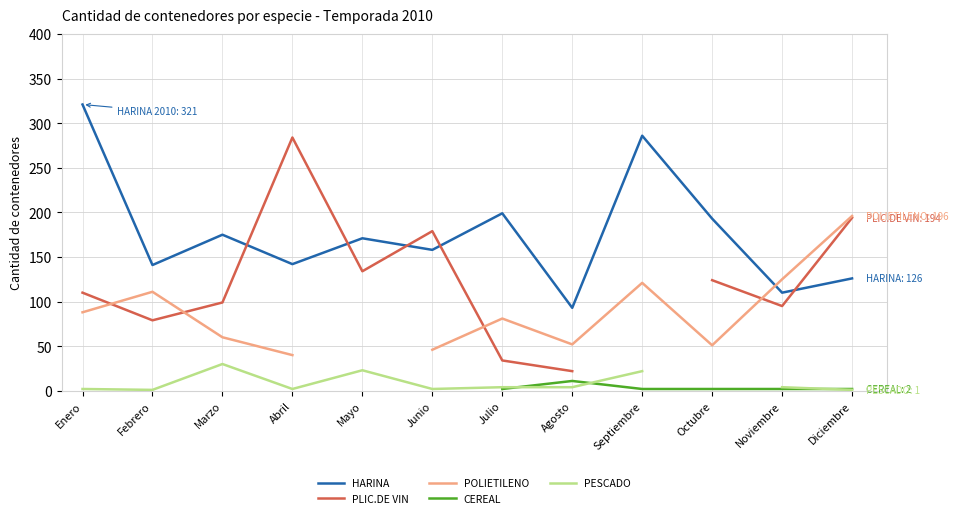

The value of PLIC.DE VIN at Noviembre is 60.6. True or false?

False